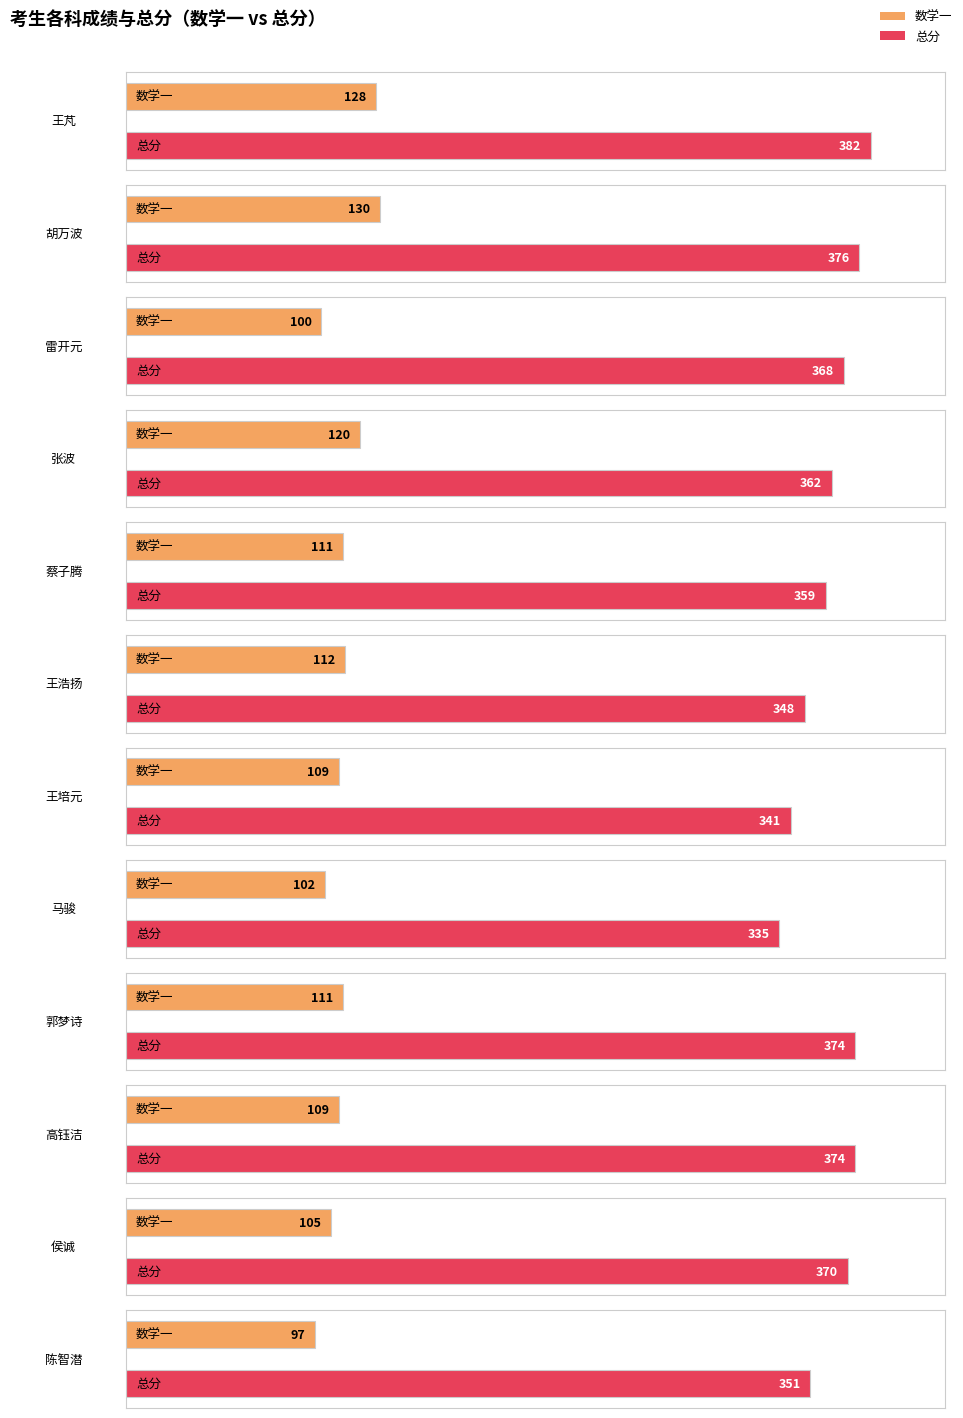

Does the chart contain any negative values?

No